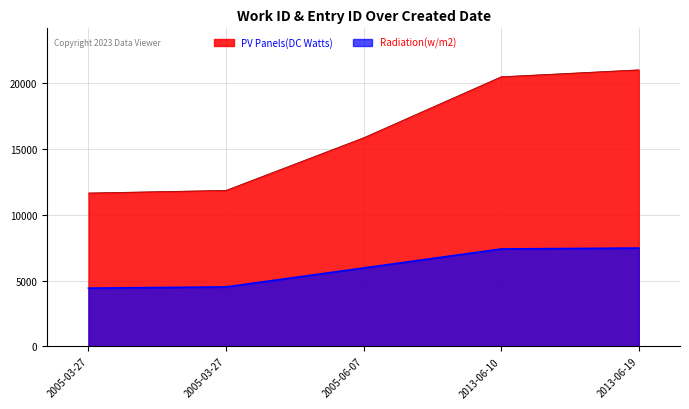

At which category is the sum across all series the highest?

2013-06-19